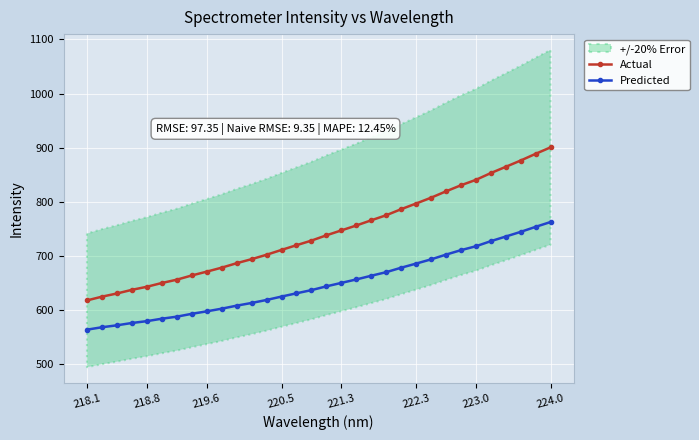

What is the highest value of the Actual series?

900.5